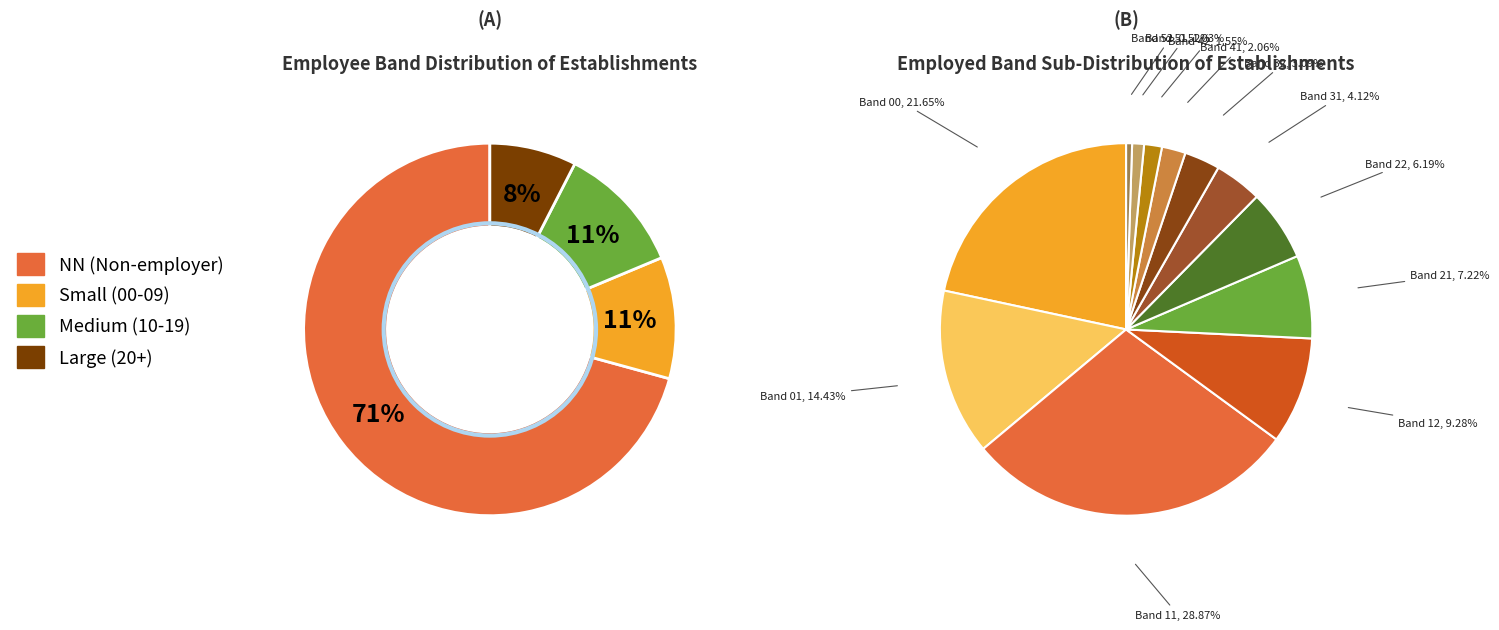

Is there any slice that represents more than half of the pie?

Yes